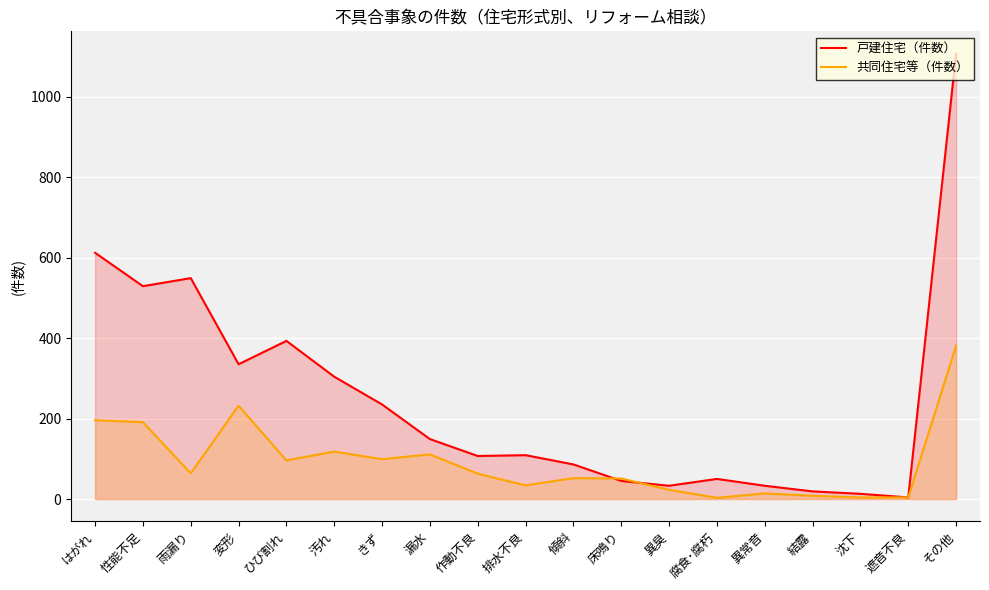

At which label does 共同住宅等（件数） reach its minimum?

腐食･腐朽